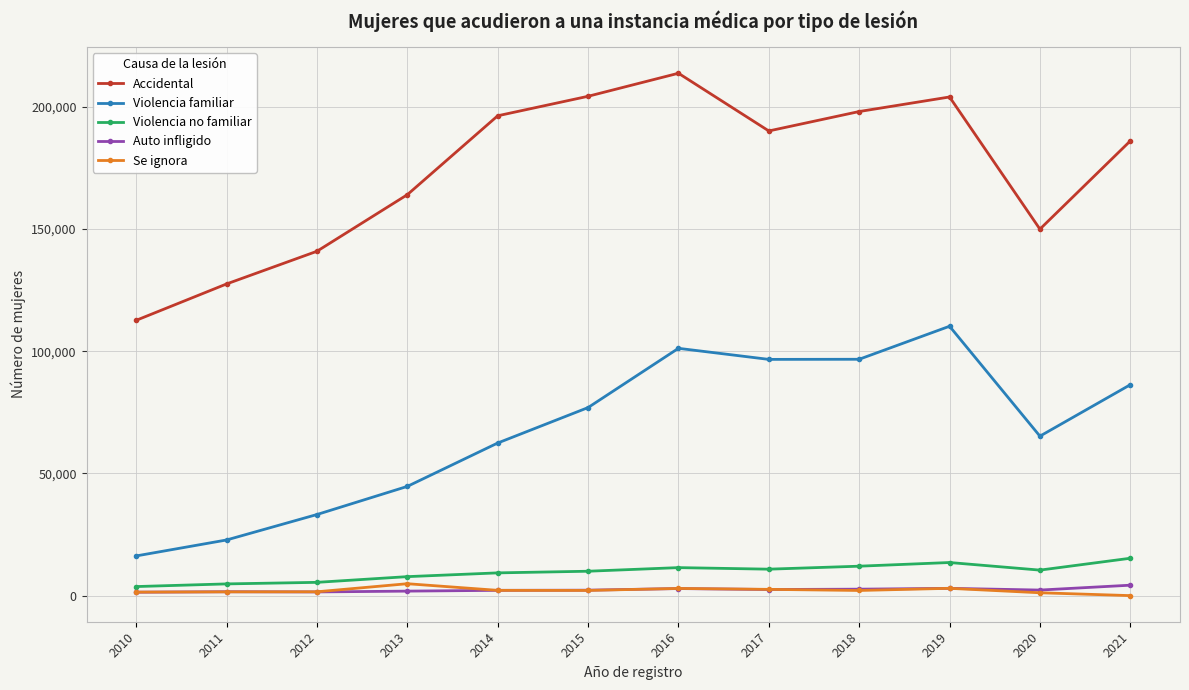

How many interior local peaks does the Accidental series have?

2